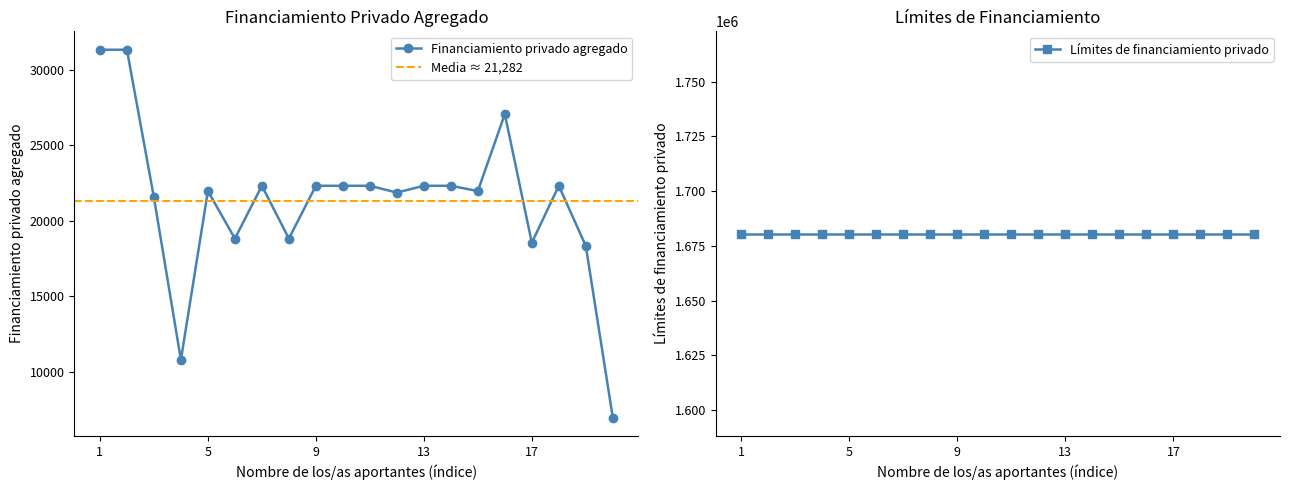

Which has a higher value, 4 or 8?

8